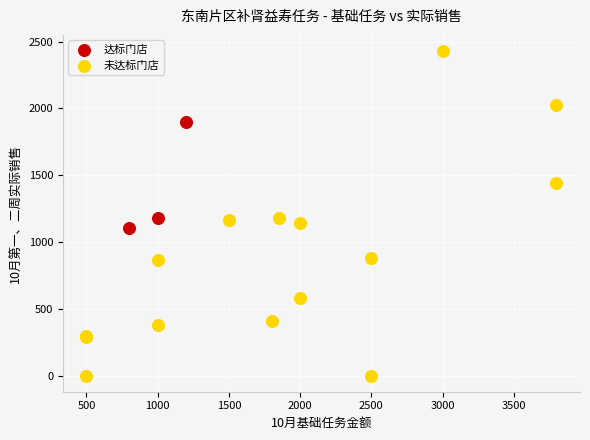

Which series contains the highest Y value?

未达标门店